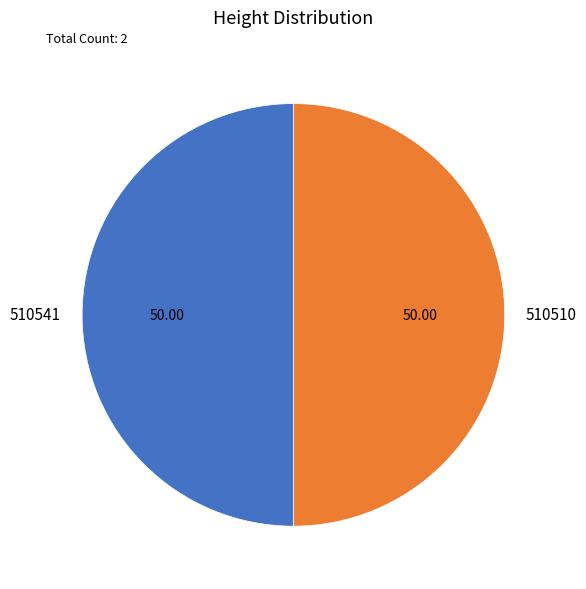

Do 510541 and 510510 together represent more than half of the pie?

Yes